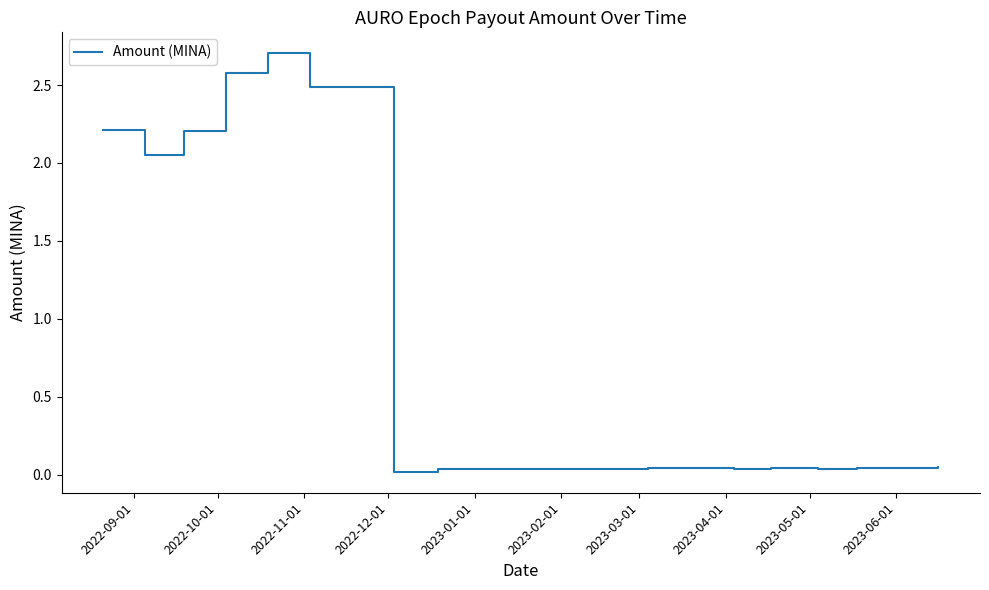

What is the greatest value displayed?

2.7